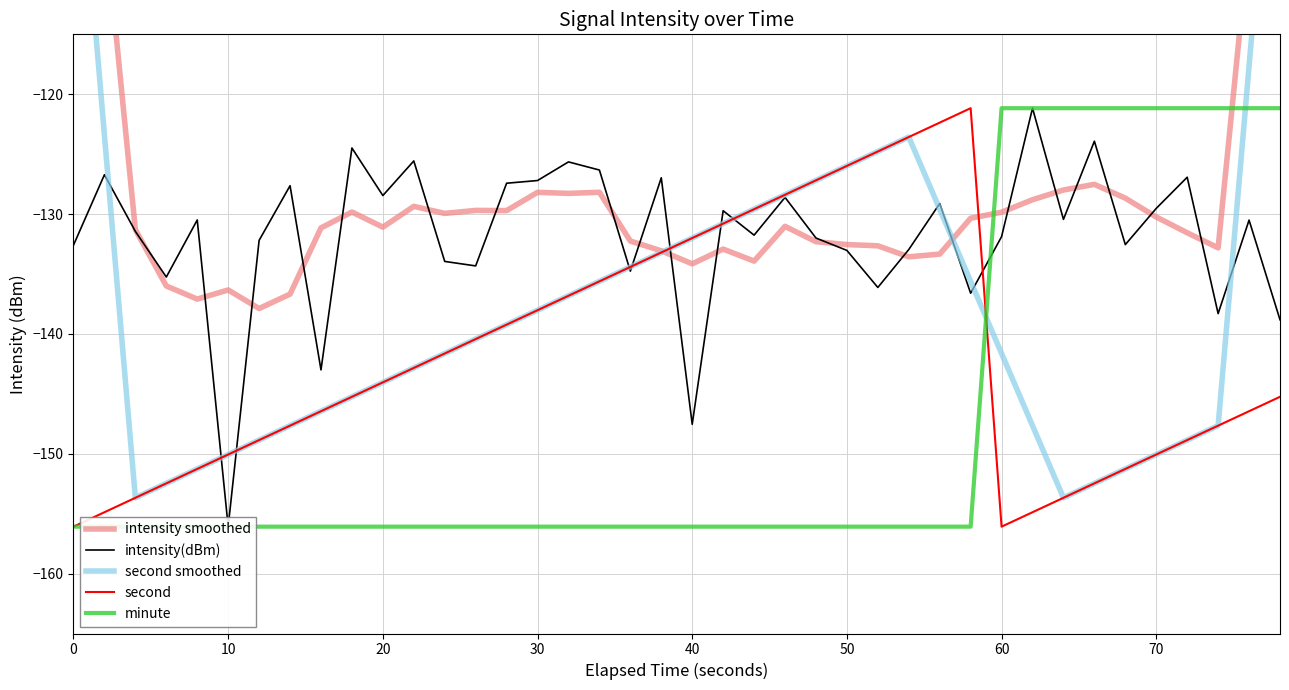

What is the total value across all series at 30?

-687.5